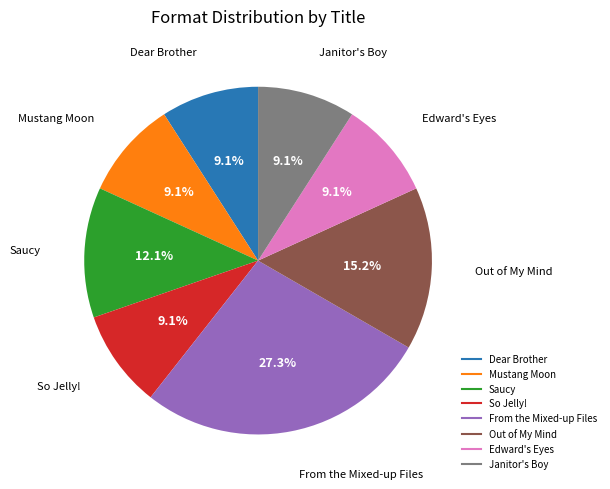

True or false: Janitor's Boy accounts for 9% of the total.

True